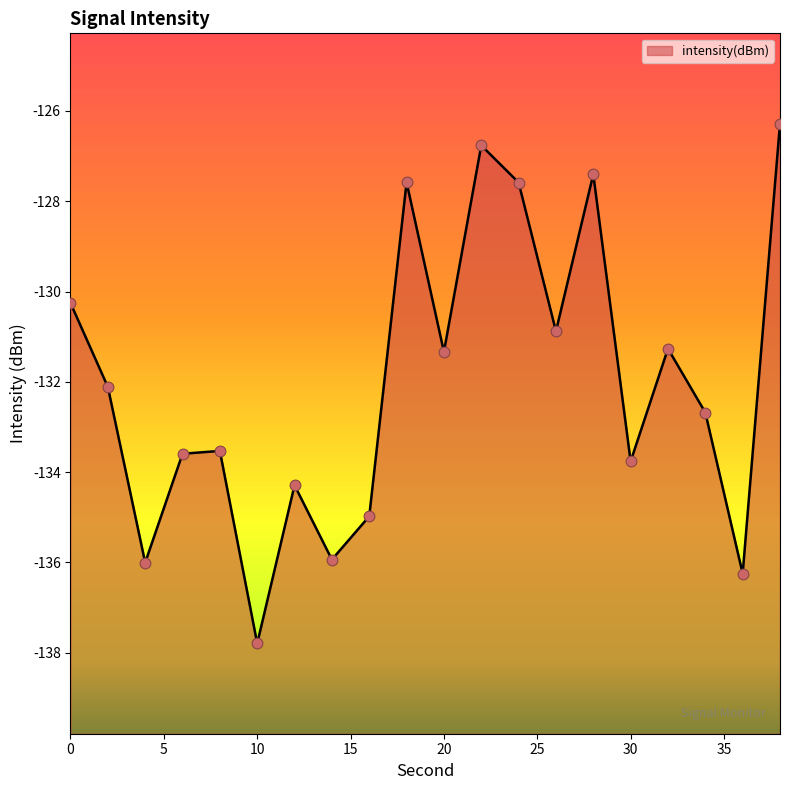

What is the change in value from 8 to 28?

+6.1